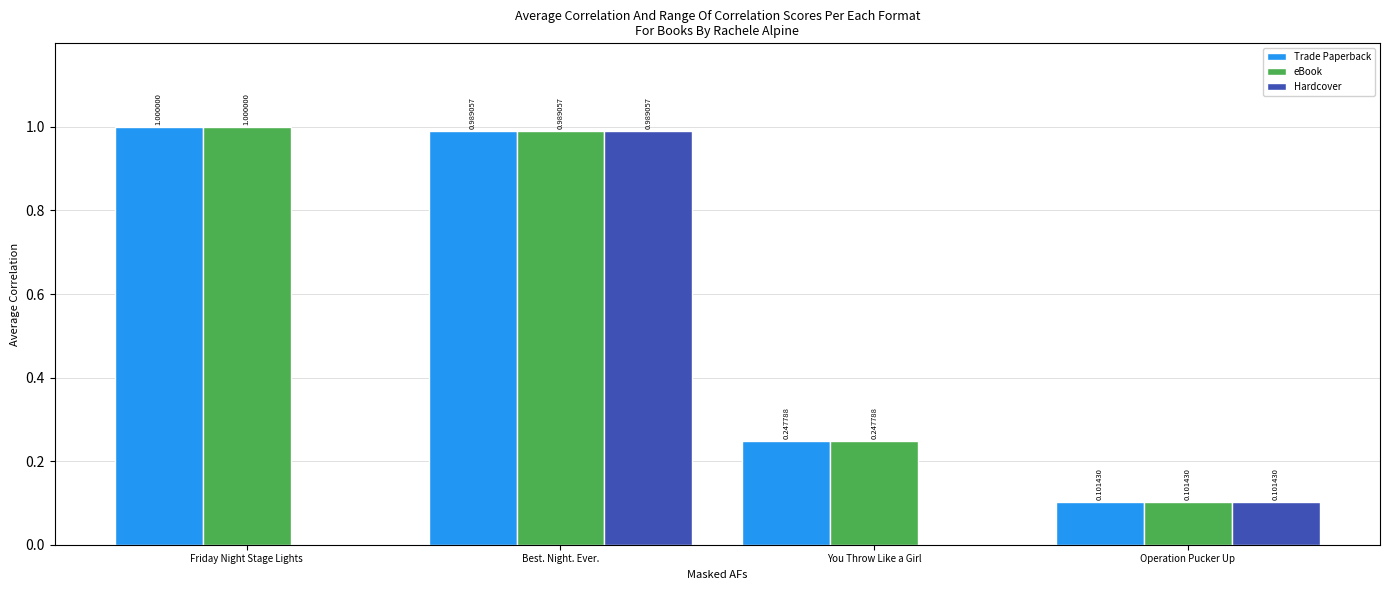

What is the sum of all Trade Paperback values?

2.3